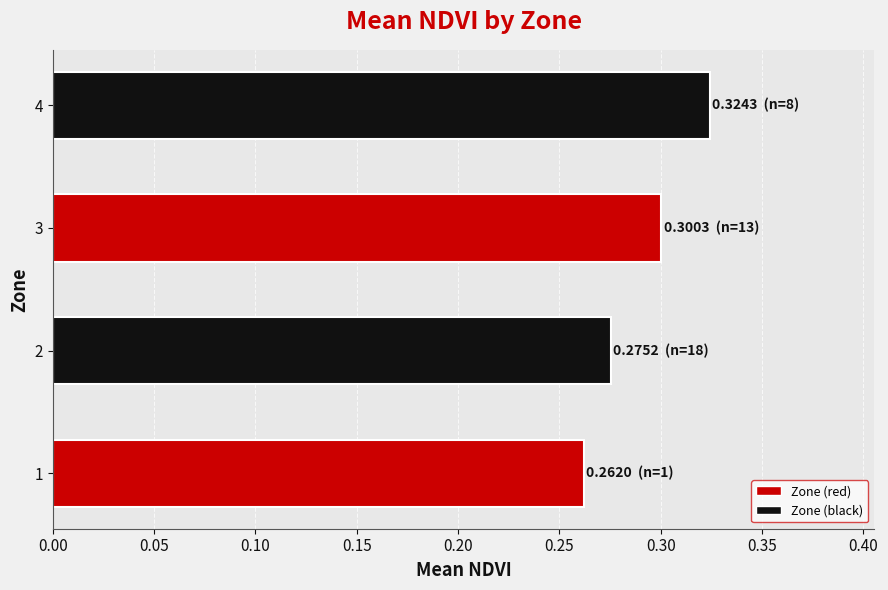

List the labels in order of value, smallest first.

1, 2, 3, 4